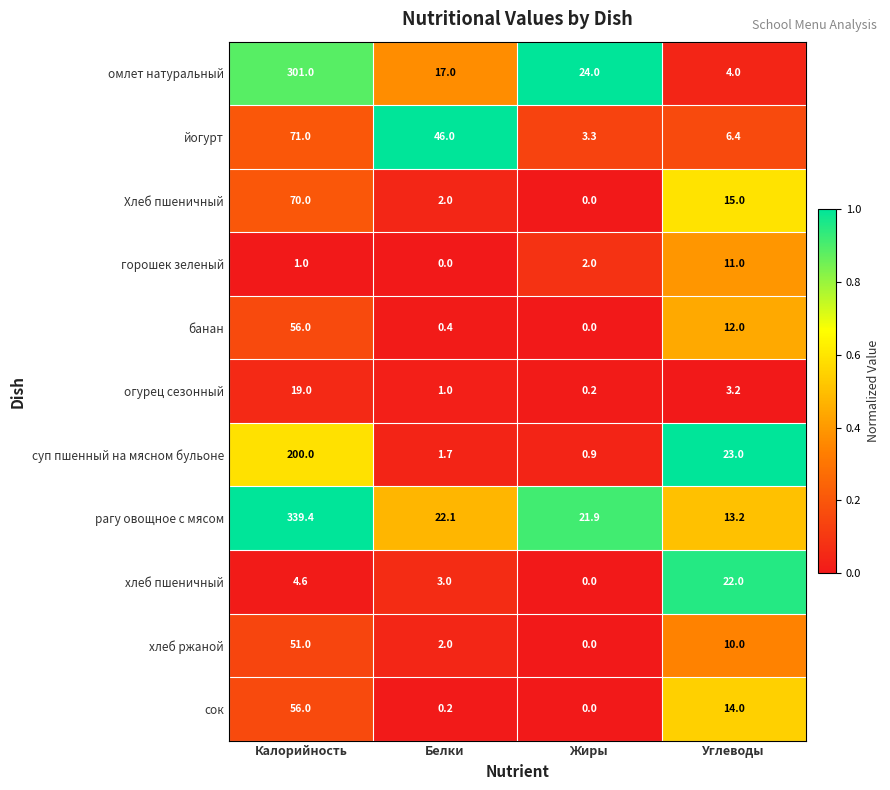

Which series has the largest total across all categories?

рагу овощное с мясом